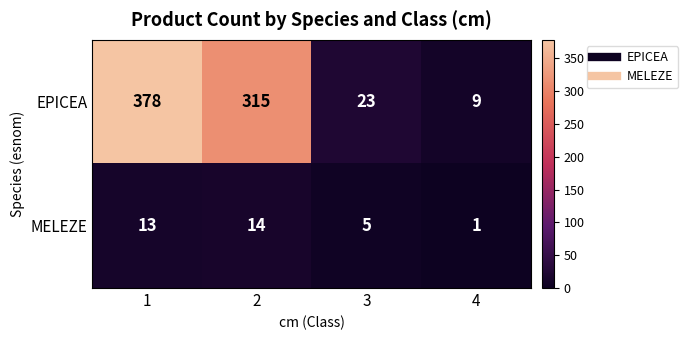

The MELEZE series shows 23 at 1. True or false?

False